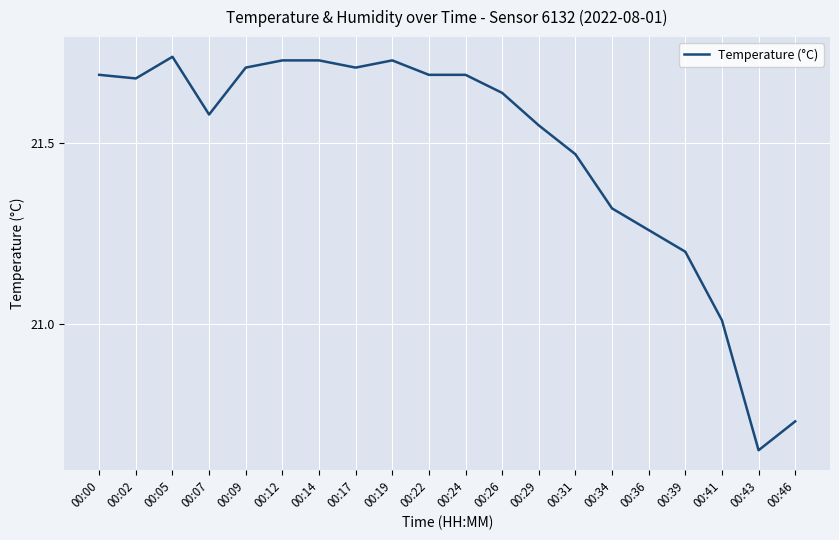

The chart shows a value of 28.6 at 00:07. True or false?

False